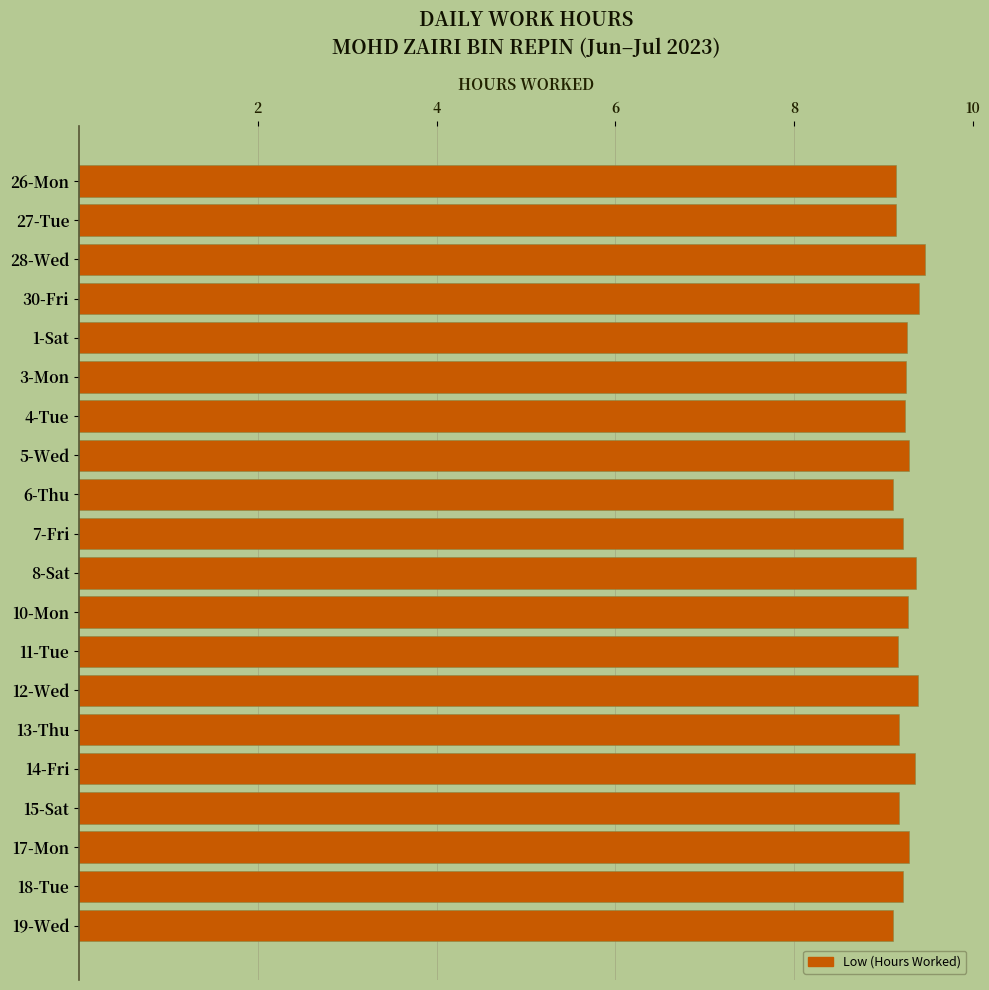

Is it true that the value at 6-Thu is 12.1?

False